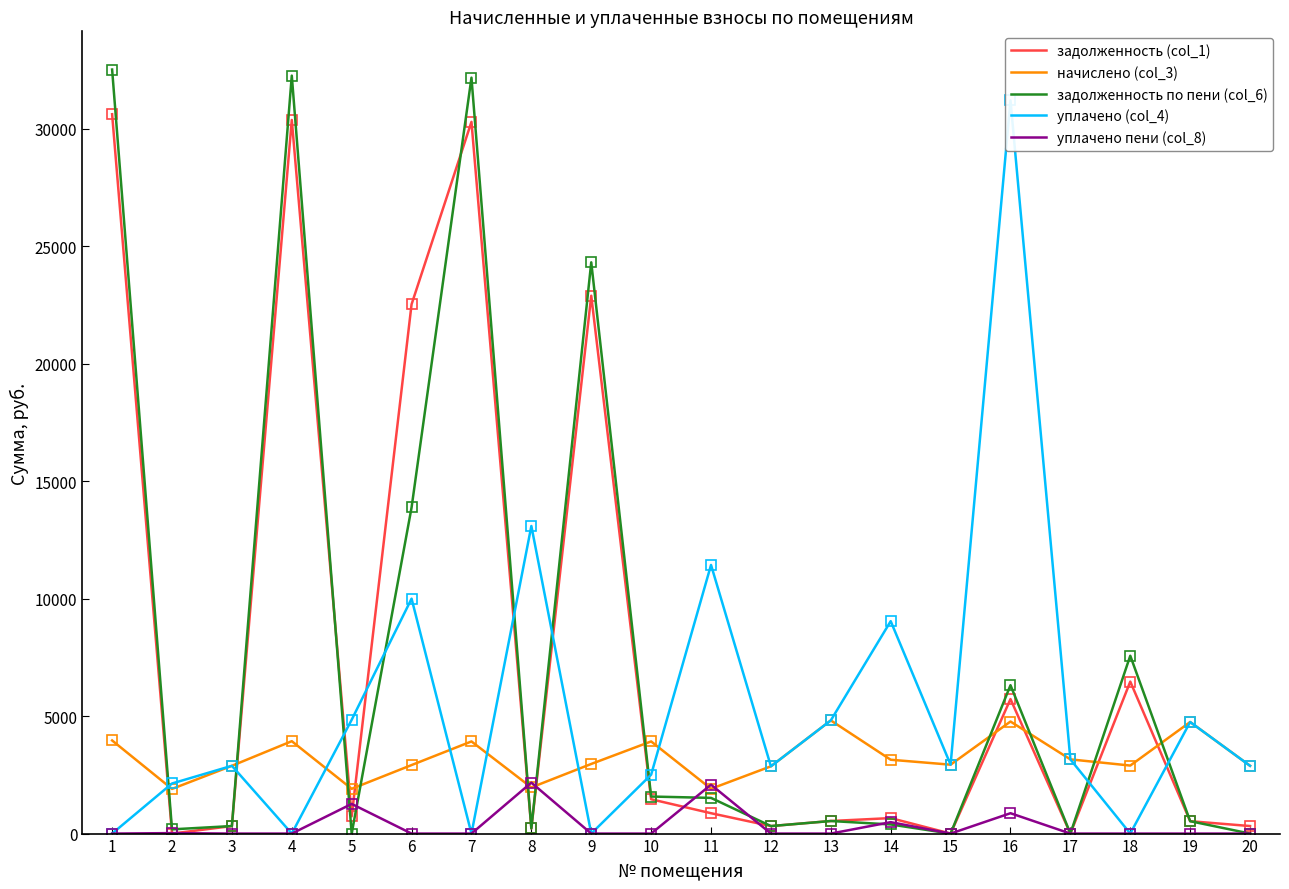

What is the value of the задолженность по пени (col_6) point at the 3rd from the left?

320.6